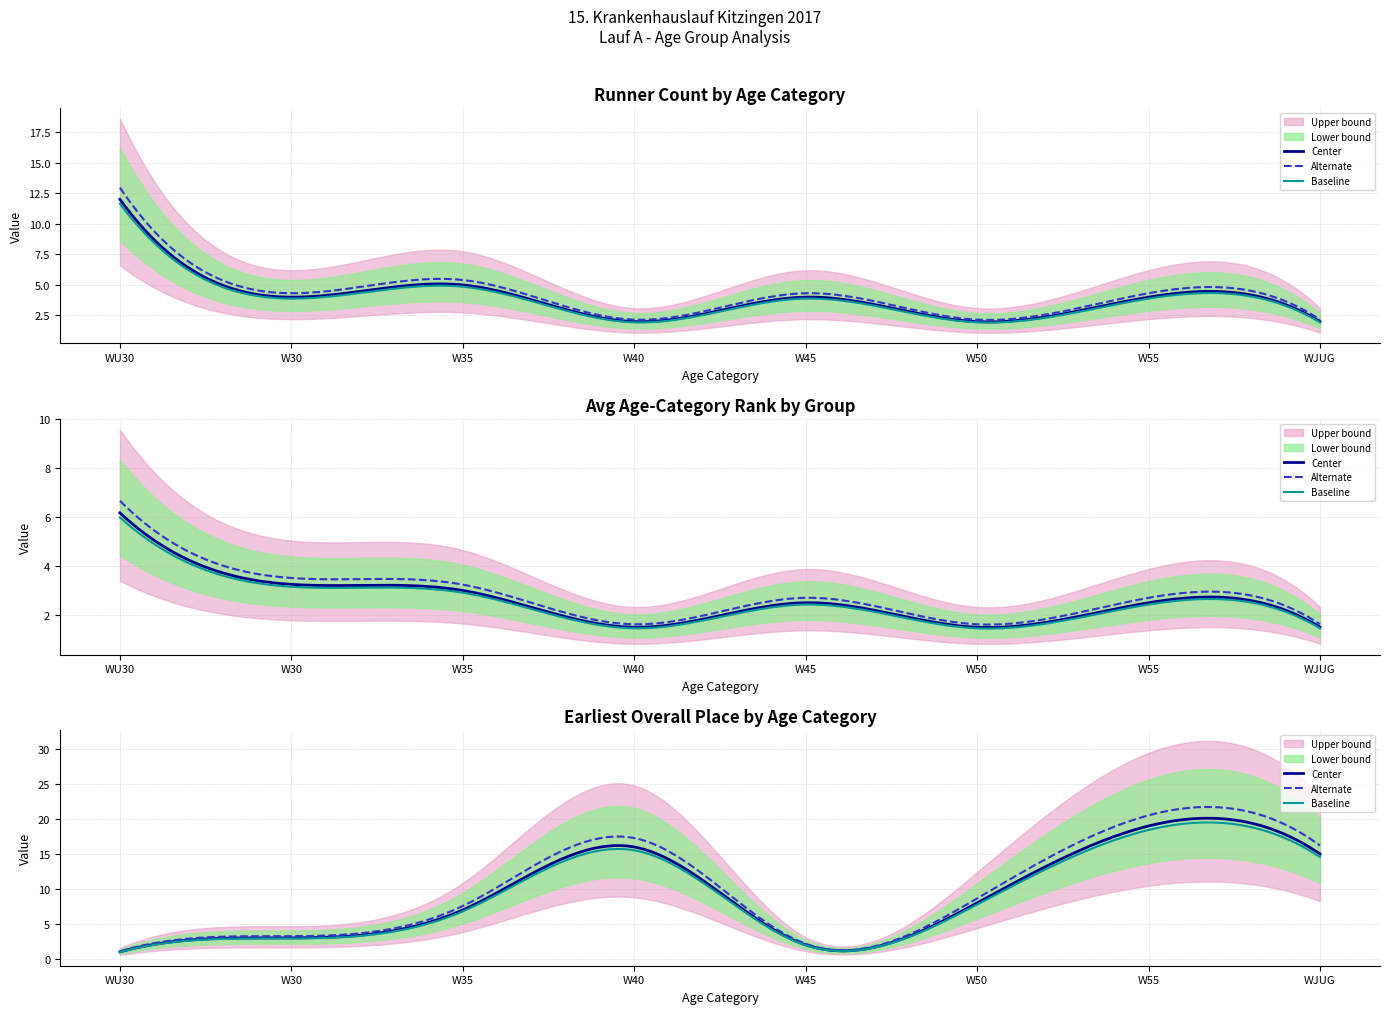

Is it true that Count equals 4.0 at 6?

True